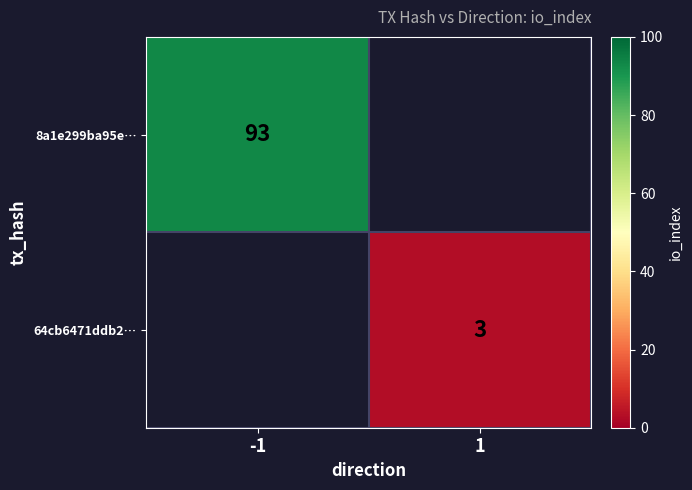

True or false: 64cb6471ddb2… has a value of 5 at 1.

False